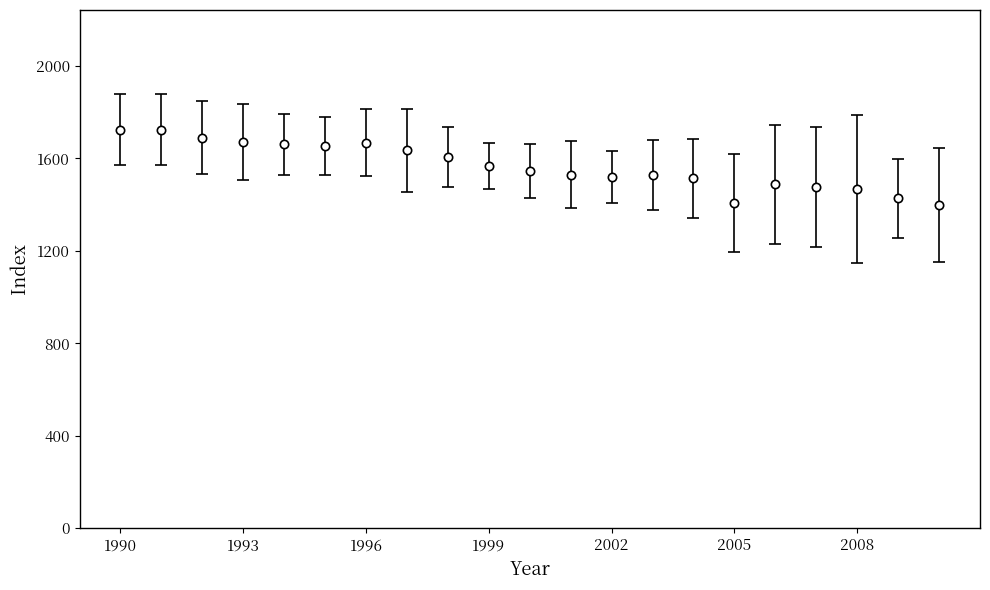

What is the average value?

1566.3